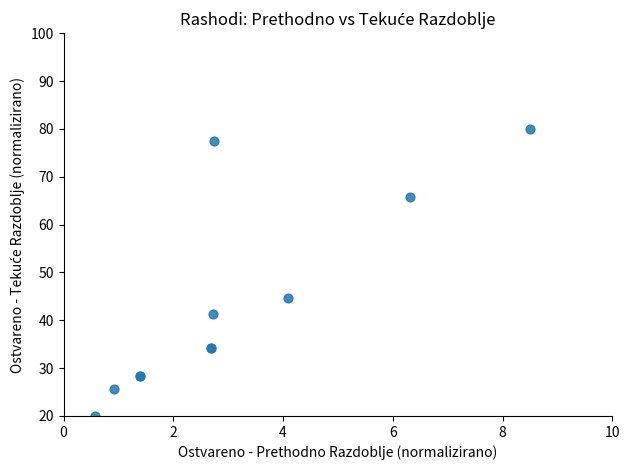

What Y value in the scatter plot is closest to 50?

44.6